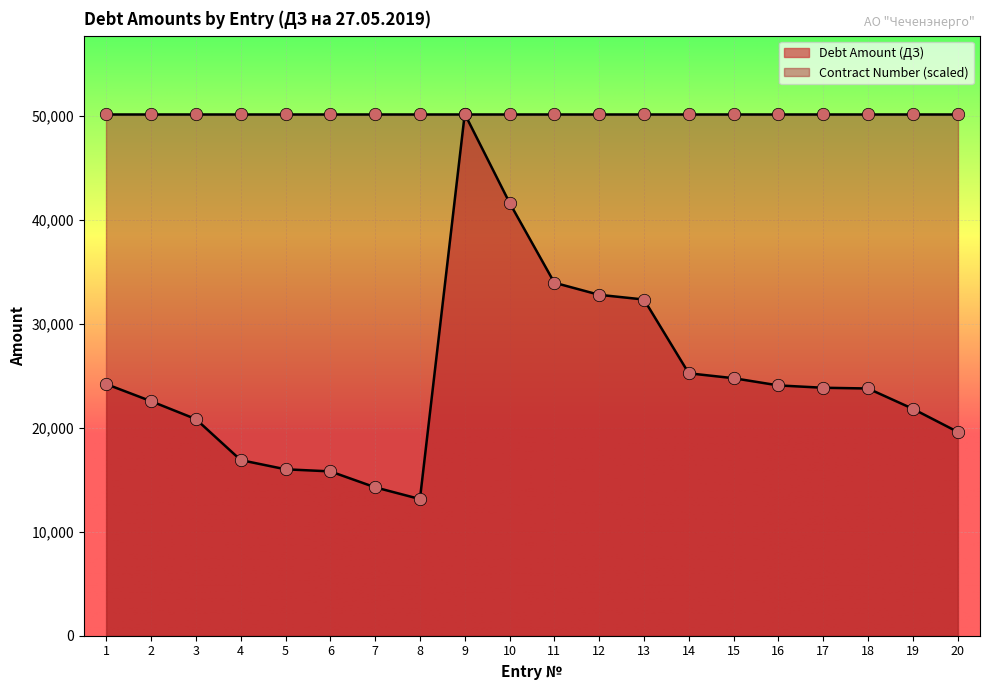

What is the change in value from 12 to 19?

-10963.7